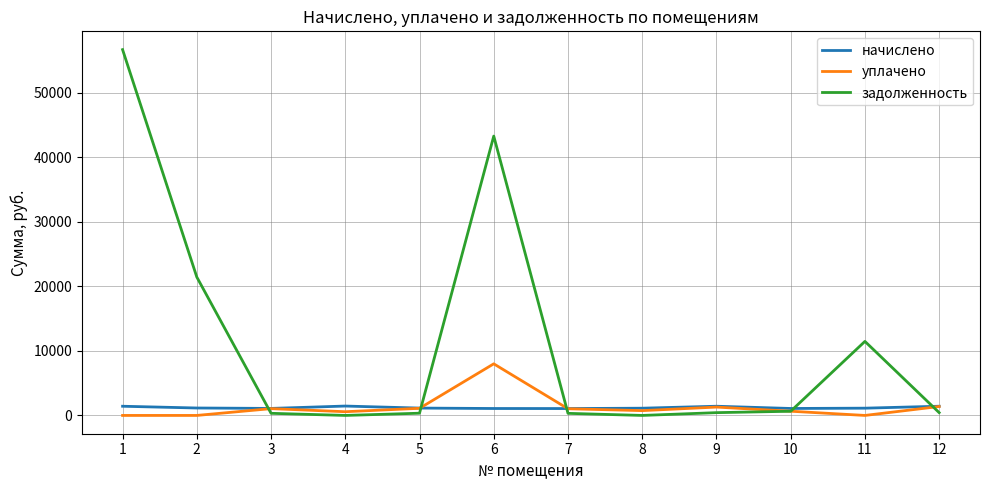

Is the value of уплачено at 8 greater than the value of начислено at 12?

No